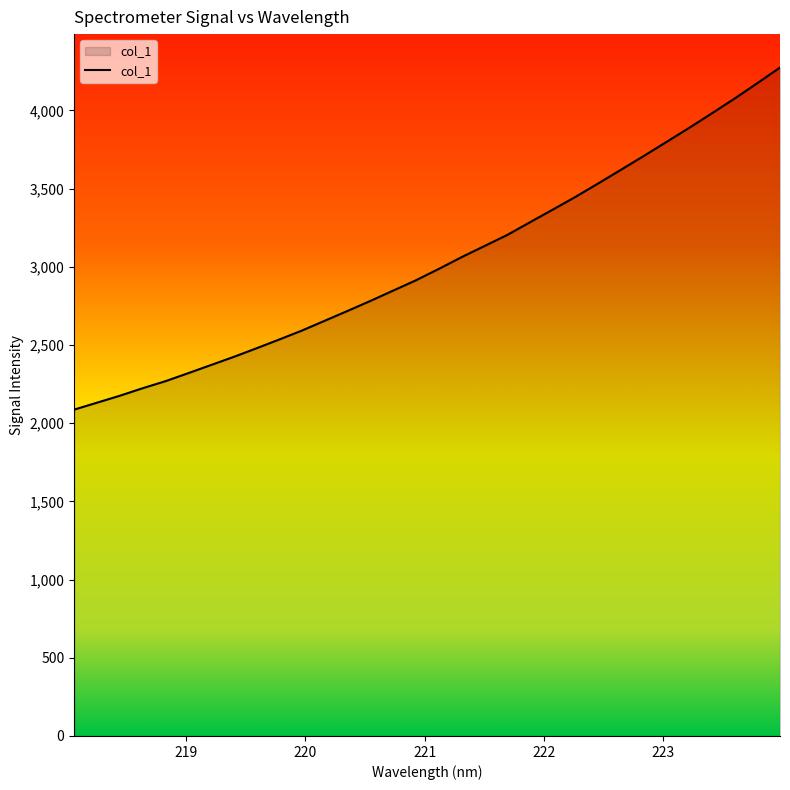

What is the greatest value displayed?

4273.9